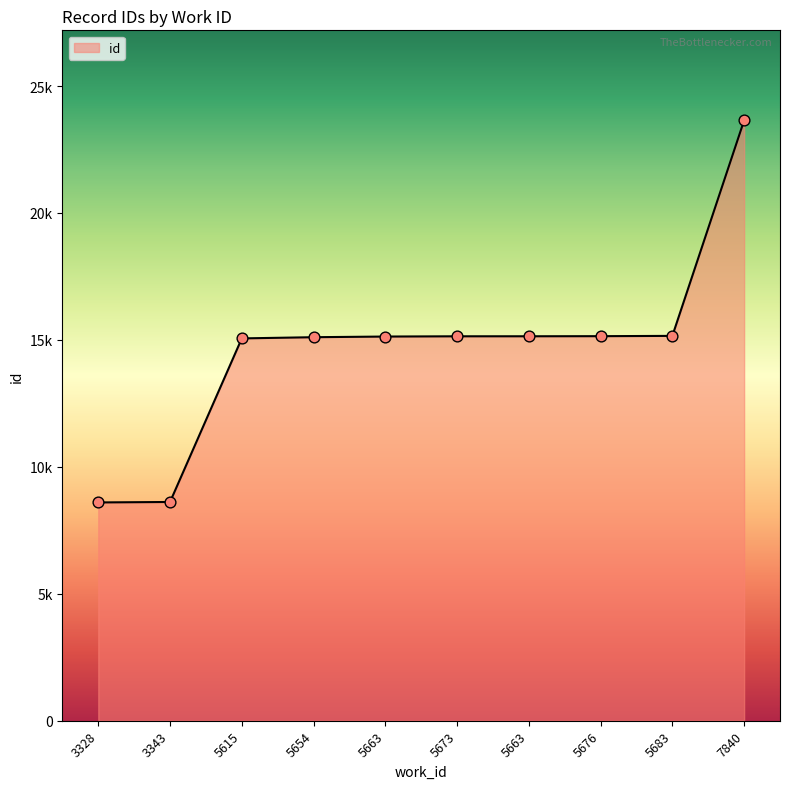

Which has a higher value, 5676 or 5663?

5676